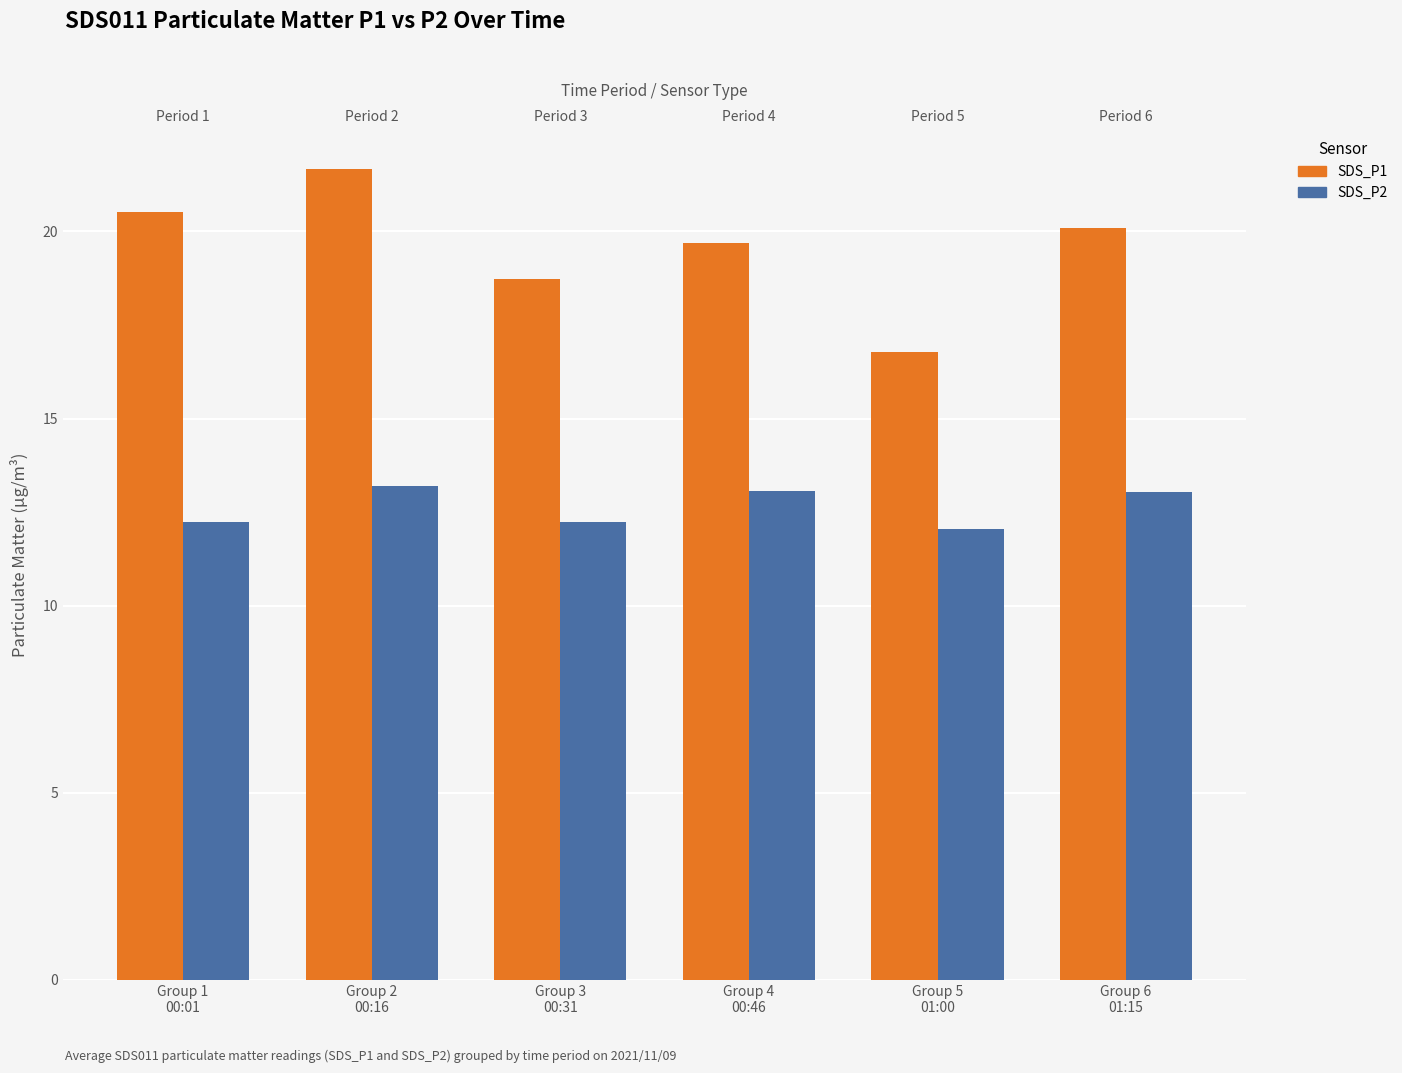

What position from the left is Group 2
00:16?

2